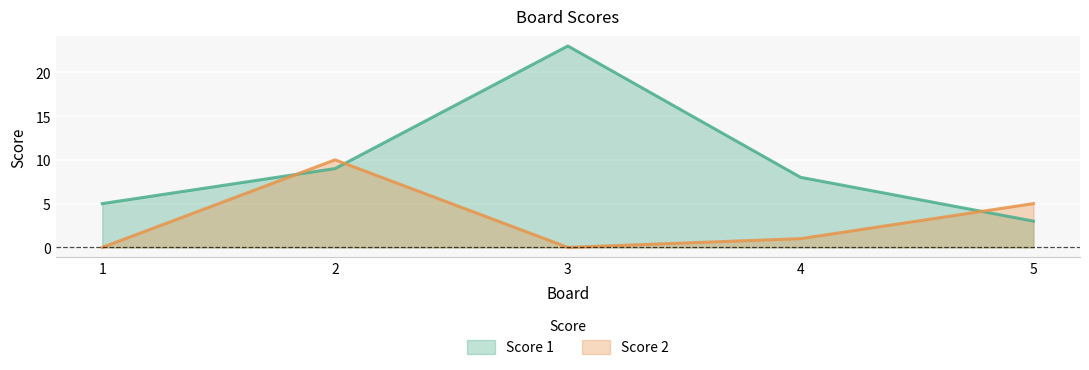

Where is Score 2 nearest to the value 5?

5